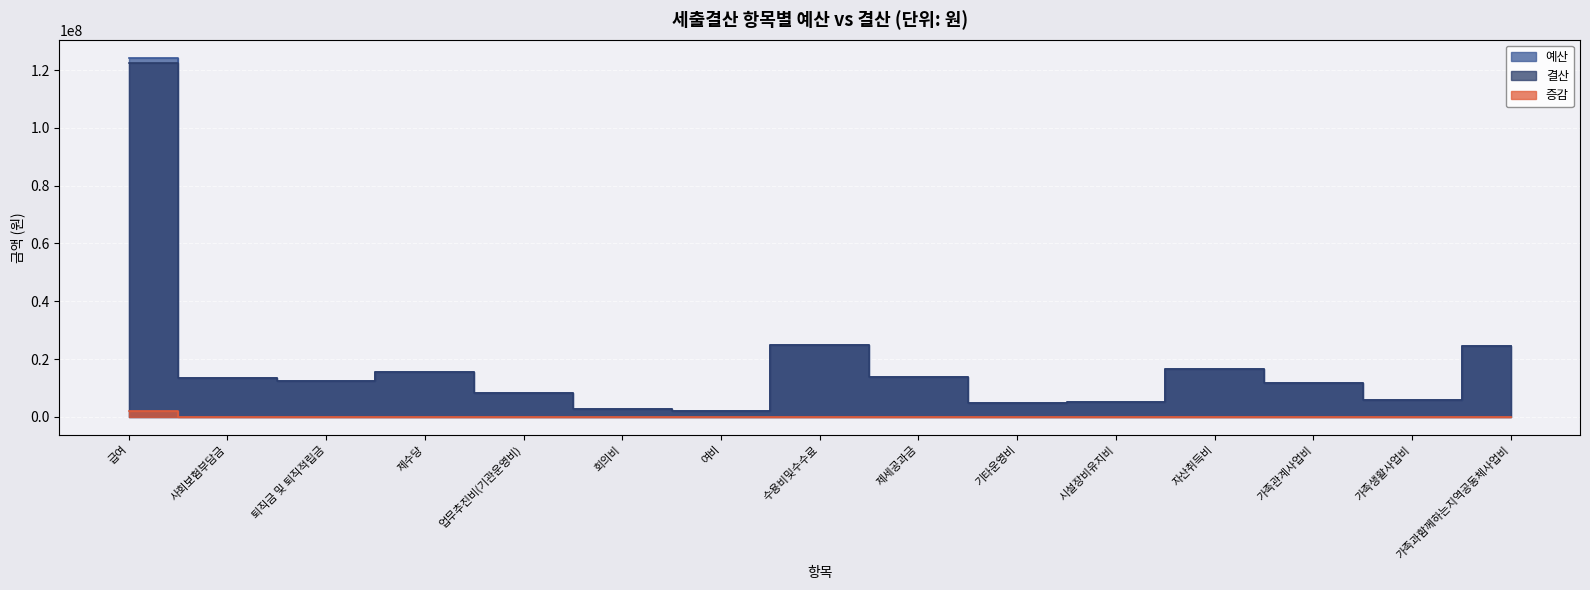

What is the total value across all series at 급여?

248561700